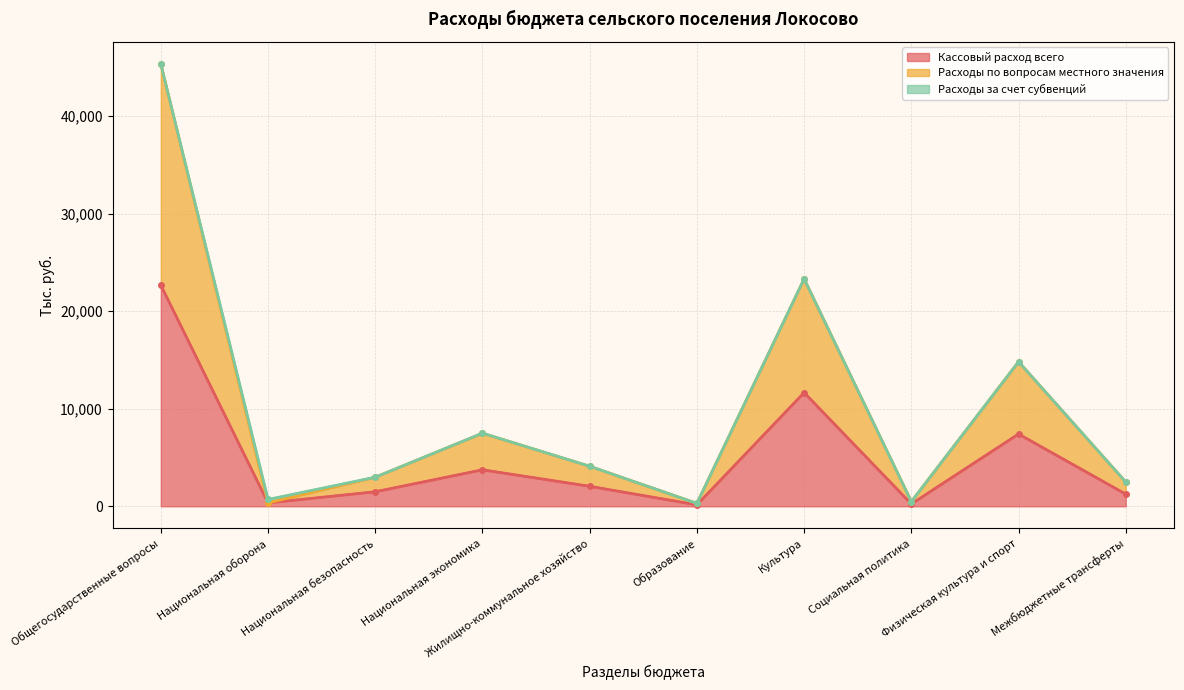

How many data points in Кассовый расход всего are less than 2052?

5